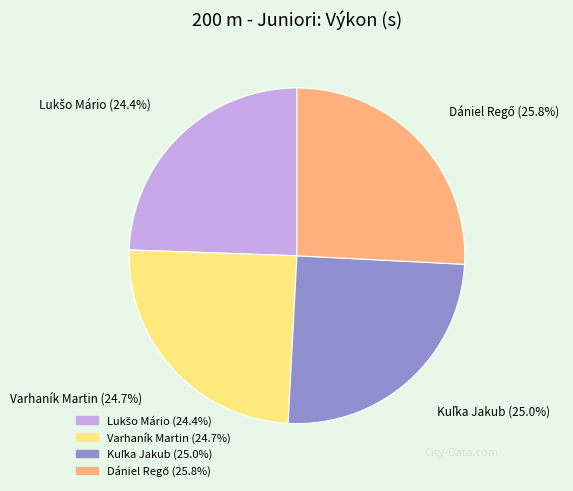

What portion of the pie excludes Varhaník Martin?

75.3%